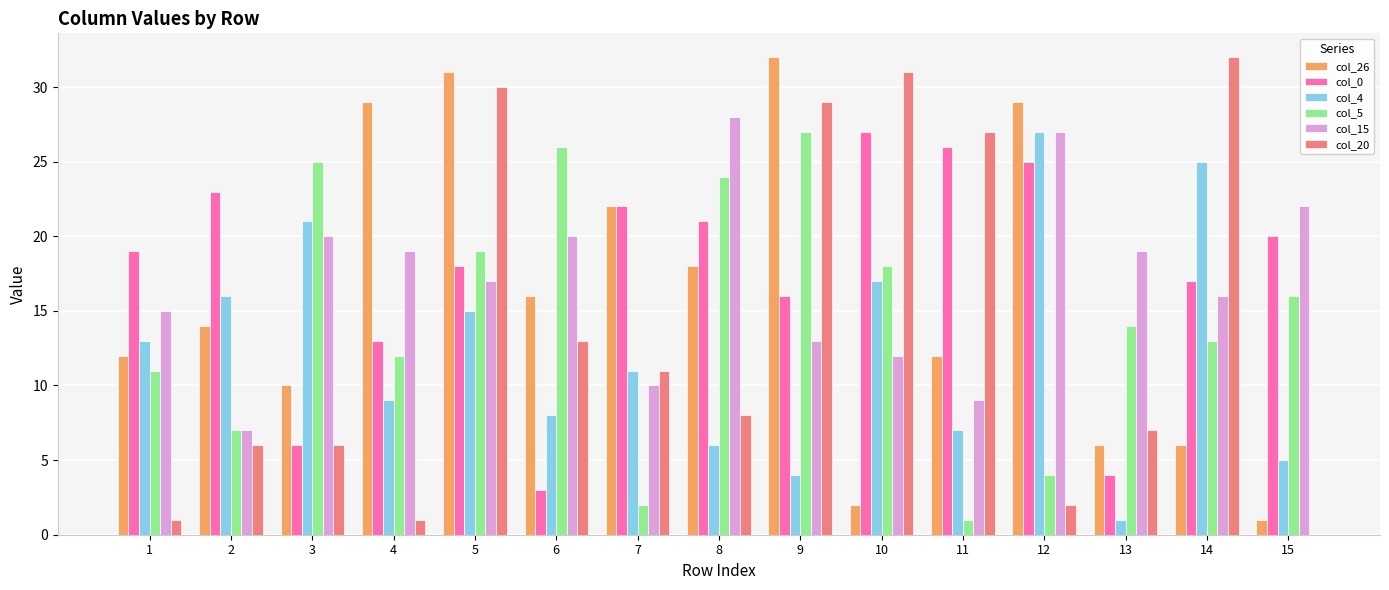

Reading left to right, list all the values displayed in this chart.

col_26: 1=12	2=14	3=10	4=29	5=31	6=16	7=22	8=18	9=32	10=2	11=12	12=29	13=6	14=6	15=1
col_0: 1=19	2=23	3=6	4=13	5=18	6=3	7=22	8=21	9=16	10=27	11=26	12=25	13=4	14=17	15=20
col_4: 1=13	2=16	3=21	4=9	5=15	6=8	7=11	8=6	9=4	10=17	11=7	12=27	13=1	14=25	15=5
col_5: 1=11	2=7	3=25	4=12	5=19	6=26	7=2	8=24	9=27	10=18	11=1	12=4	13=14	14=13	15=16
col_15: 1=15	2=7	3=20	4=19	5=17	6=20	7=10	8=28	9=13	10=12	11=9	12=27	13=19	14=16	15=22
col_20: 1=1	2=6	3=6	4=1	5=30	6=13	7=11	8=8	9=29	10=31	11=27	12=2	13=7	14=32	15=0